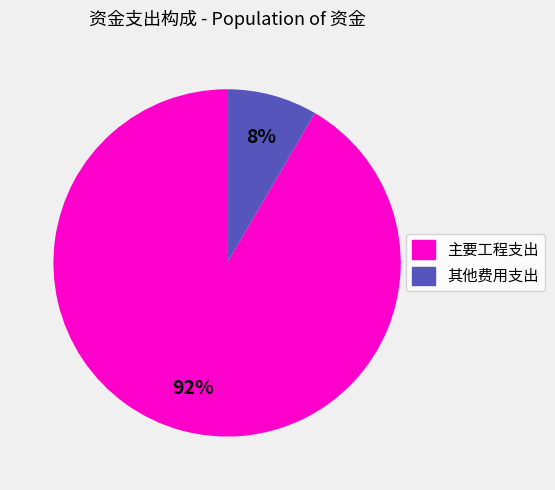

Does any single category account for the majority?

Yes